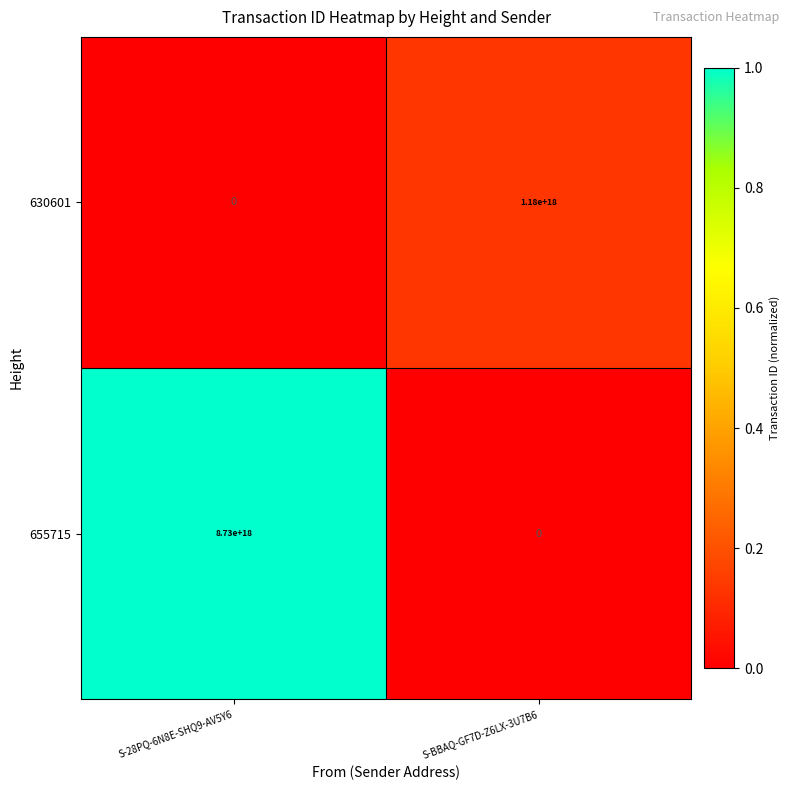

Which series has the largest range (max minus min)?

655715